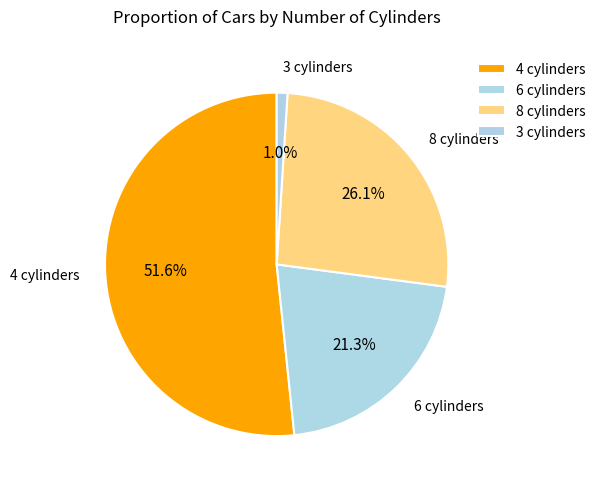

To the nearest percent, what portion does 3 cylinders represent?

1%